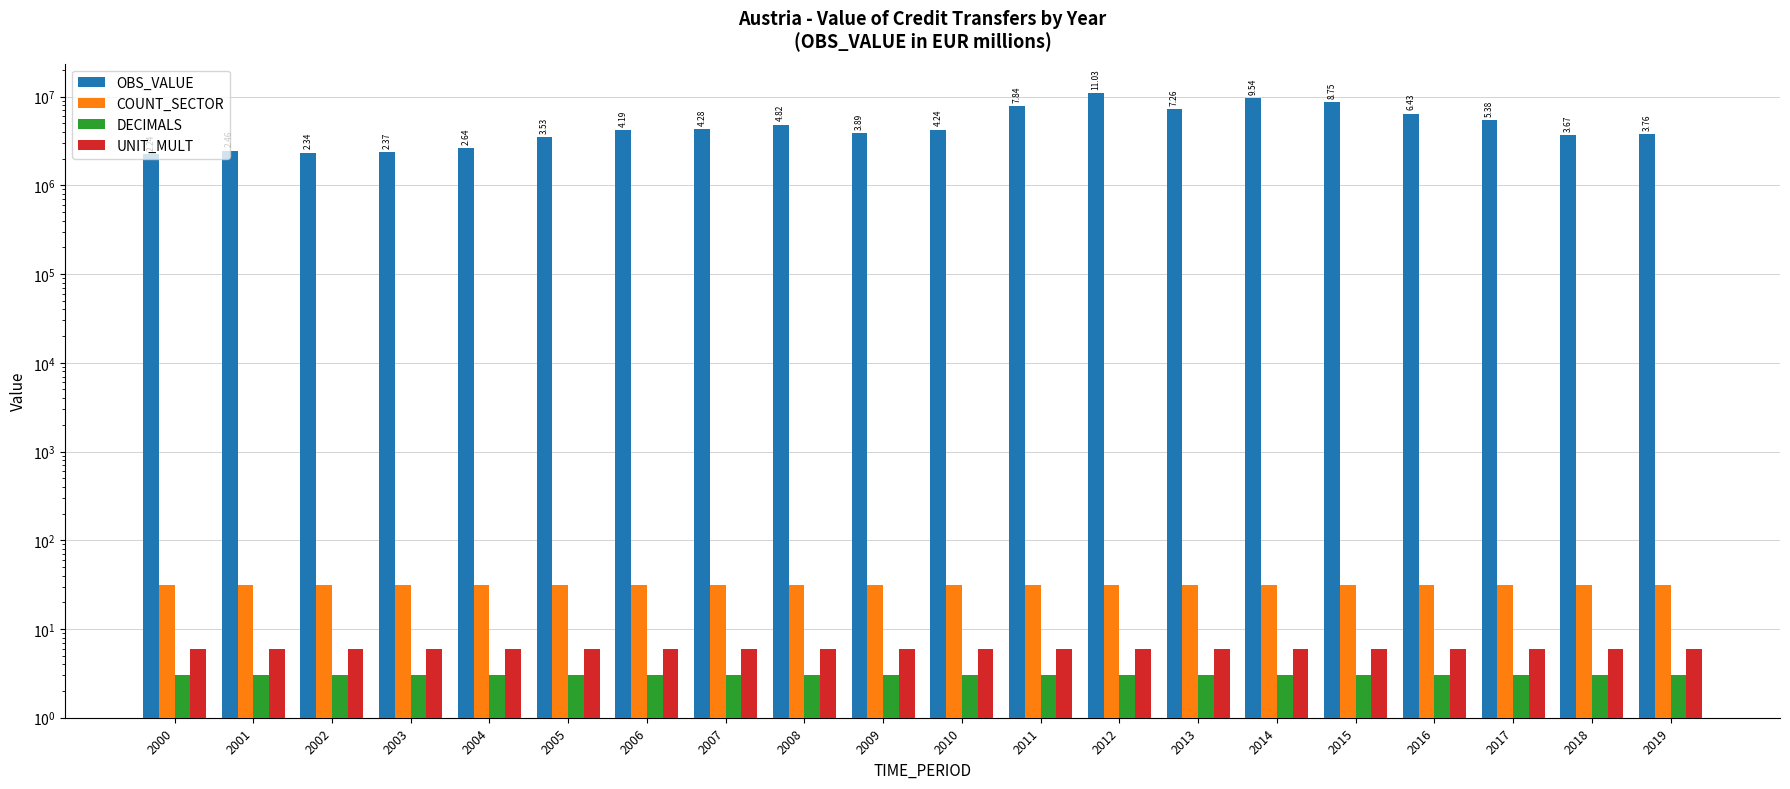

What is the average value of the UNIT_MULT series?

6